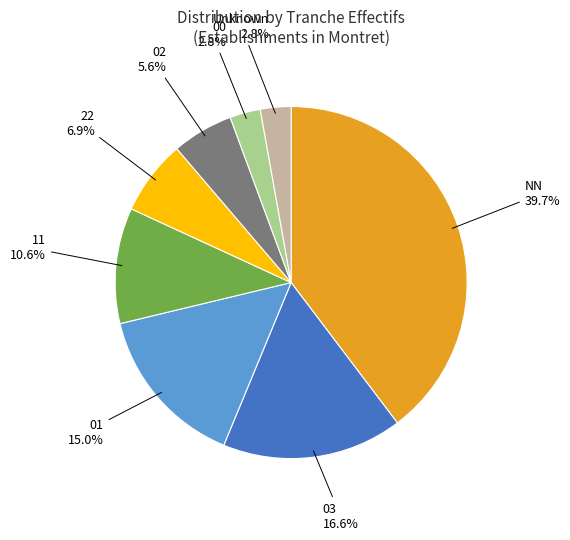

What percentage do 22 and 11 together represent?

17.5%